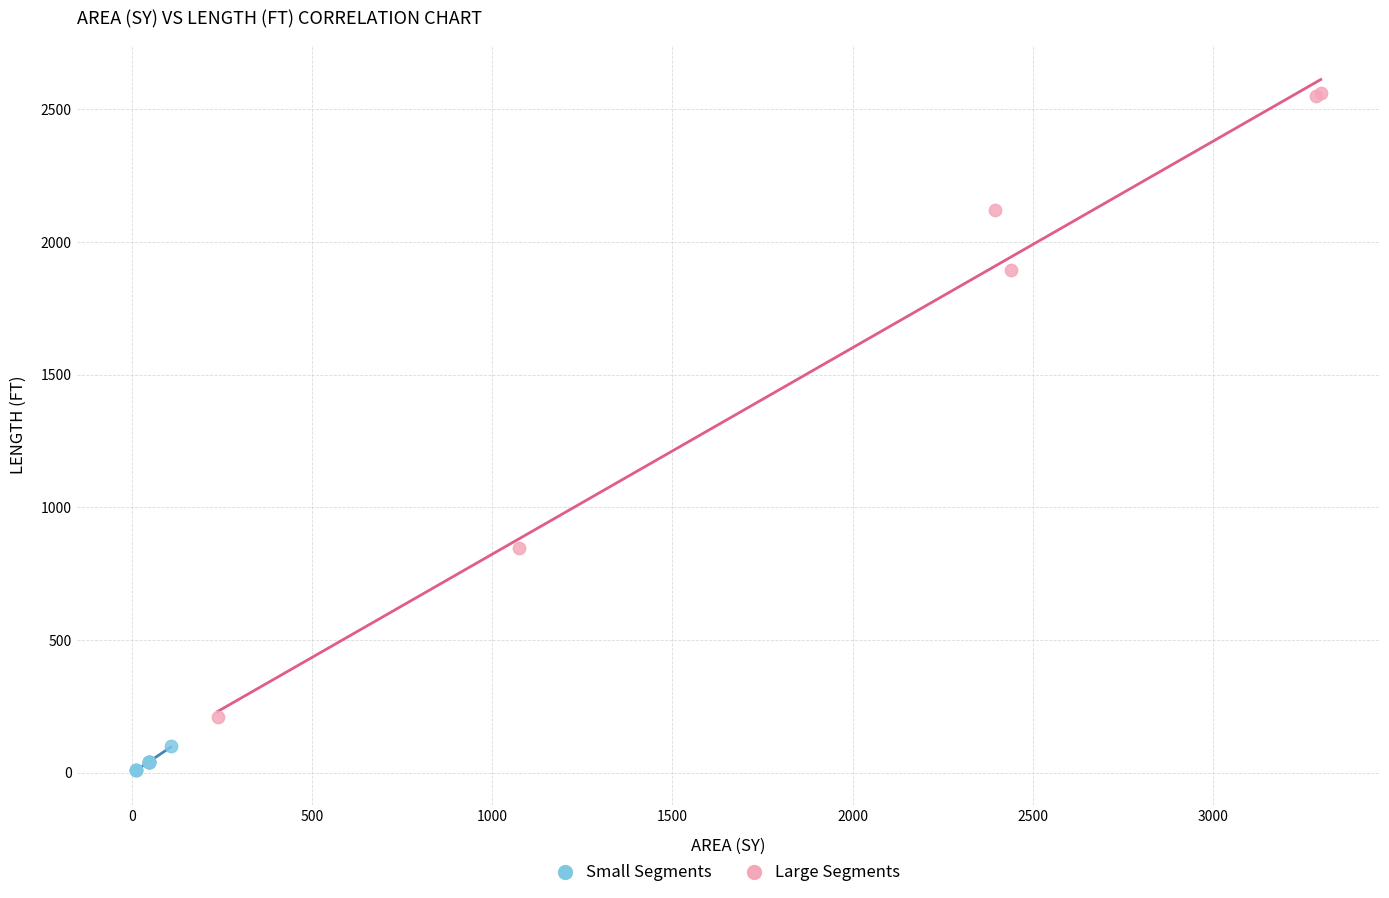

Which series has the largest Y range (max minus min)?

Large Segments